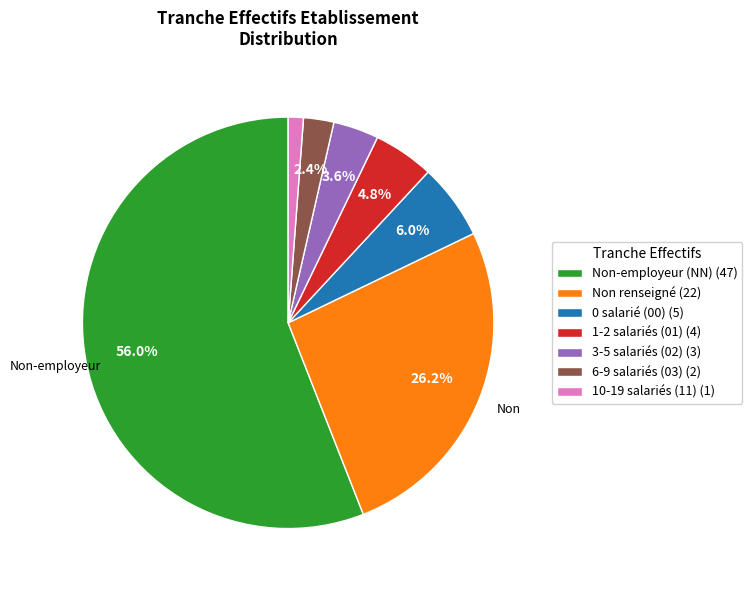

Combined, do 3-5 salariés (02) (3) and Non-employeur (NN) (47) account for over 50%?

Yes